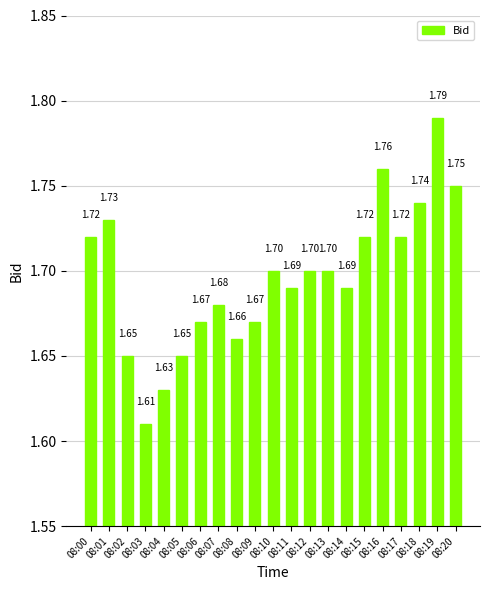

What is the sum of the values at 08:15 and 08:02?

3.4